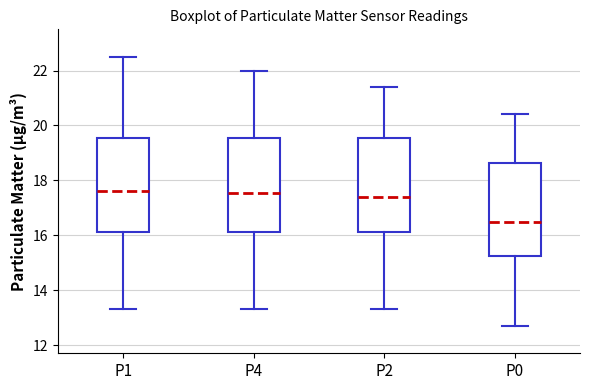

Where is the lower edge of the box for P2 on the y-axis? The values are not printed on the chart, so give them approximately, as read against the axis.

16.2